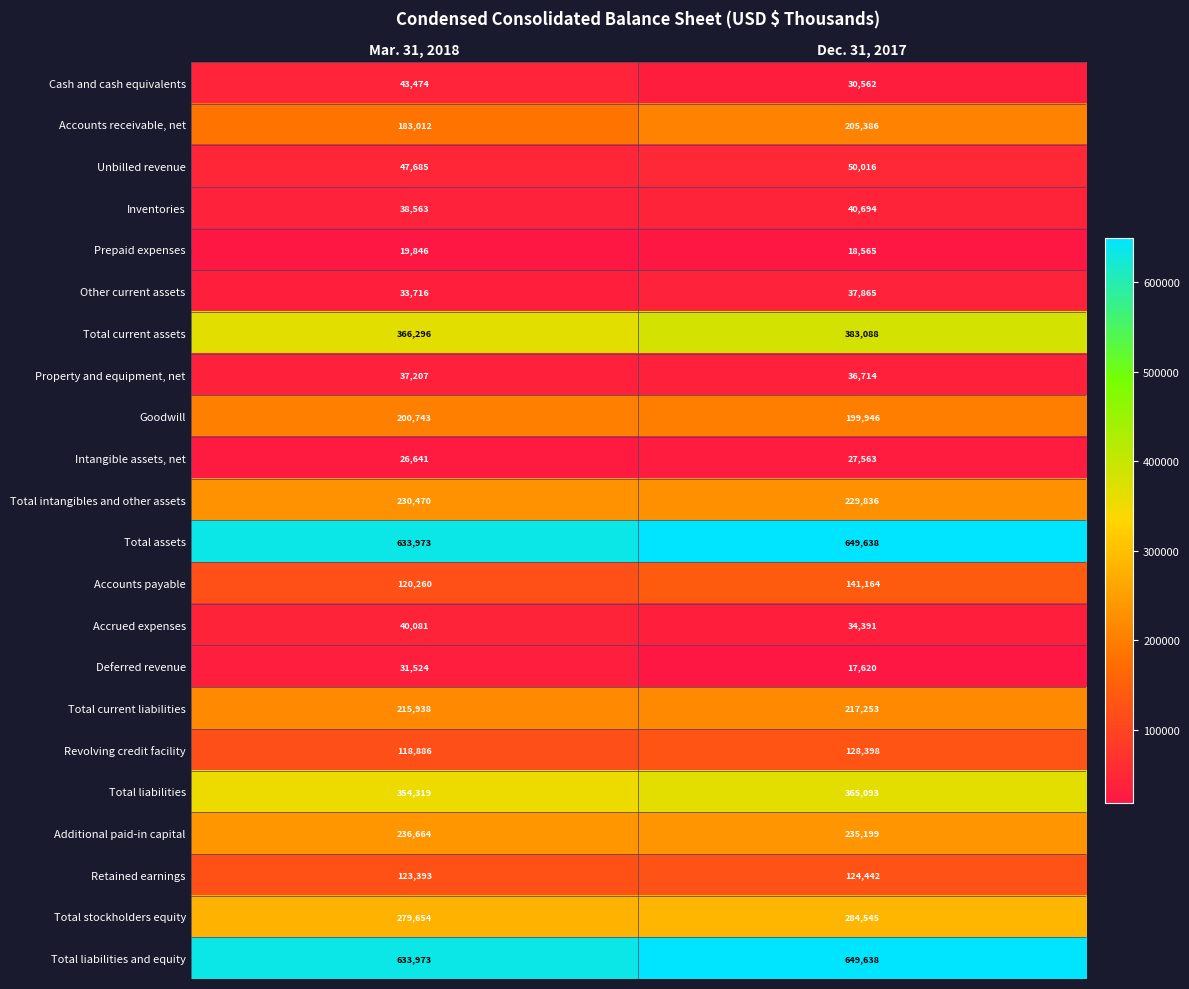

At which category is the sum across all series the highest?

Dec. 31, 2017